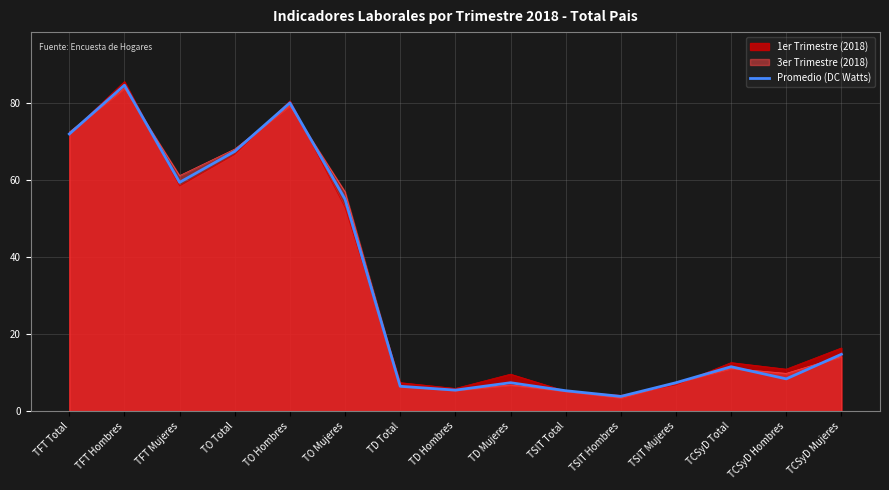

Rank the categories by value from lowest to highest.

TSIT Hombres, TSIT Total, TD Hombres, TD Total, TSIT Mujeres, TD Mujeres, TCSyD Hombres, TCSyD Total, TCSyD Mujeres, TO Mujeres, TFT Mujeres, TO Total, TFT Total, TO Hombres, TFT Hombres